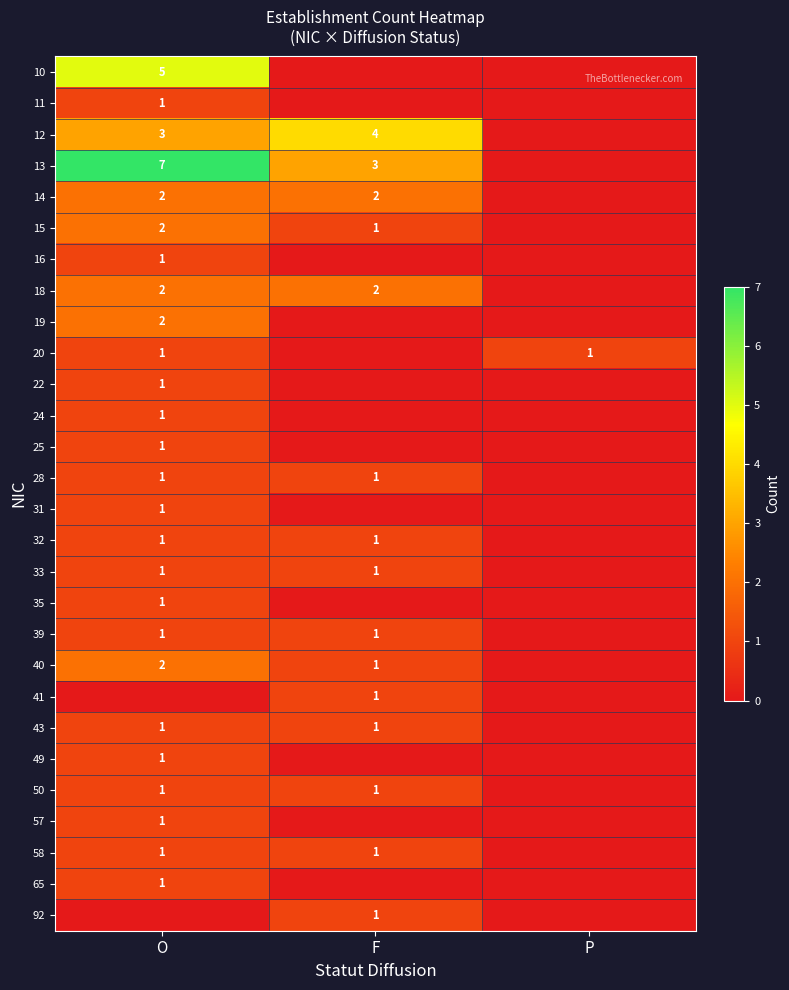

Is it true that 40 equals 2 at O?

True